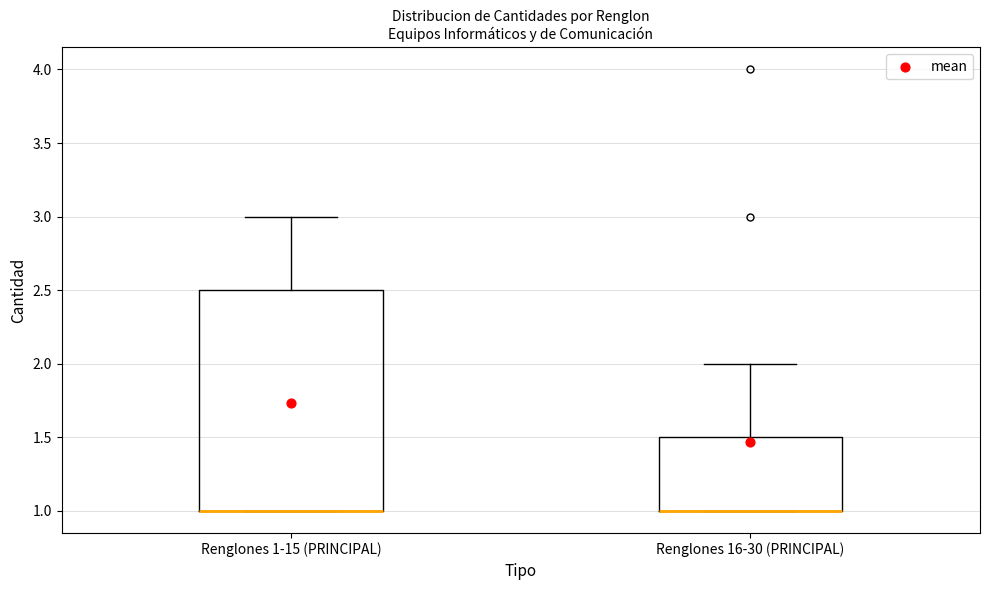

Reading left to right, transcribe this box plot: for each box, give where its median line is, the range the box spans, and where its two whiskers end, as read against the y-axis. The values are not printed on the chart, so give them approximately, as read against the axis.

Renglones 1-15 (PRINCIPAL): median 1.0 (drawn on the box's lower edge), box 1.0 to 2.5, whiskers 1.0 to 3.0
Renglones 16-30 (PRINCIPAL): median 1.0 (drawn on the box's lower edge), box 1.0 to 1.5, whiskers 1.0 to 2.0